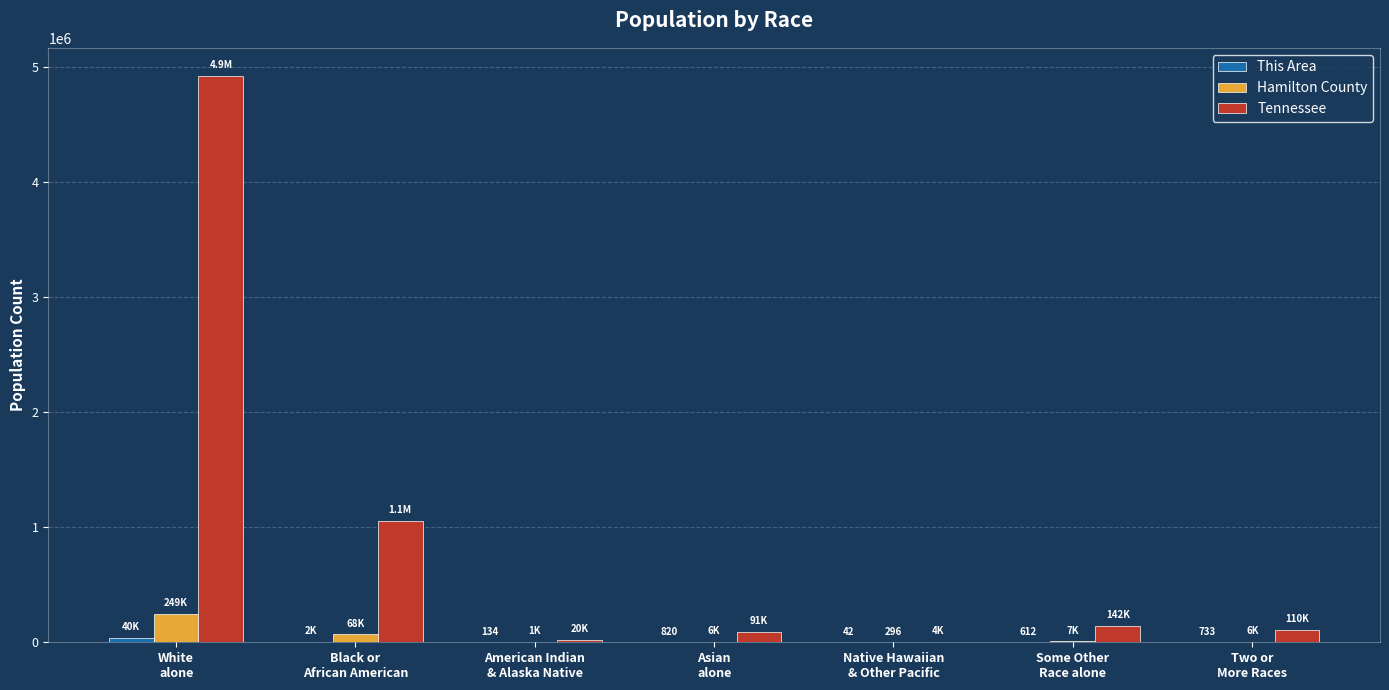

What is the sum of all Tennessee values?

6346105